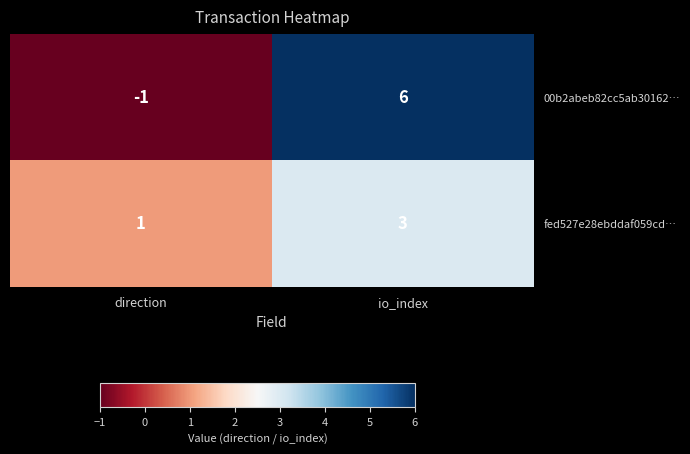

Is it true that 00b2abeb82cc5ab30162… equals -1 at direction?

True